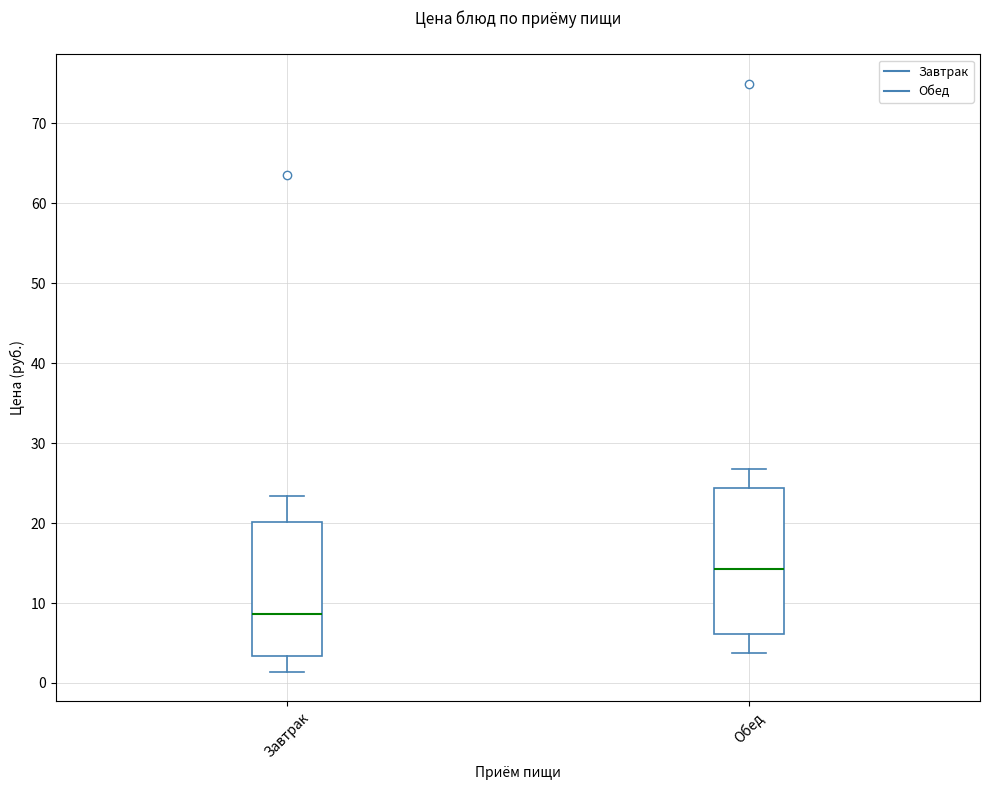

Which box has the lowest median line?

Завтрак